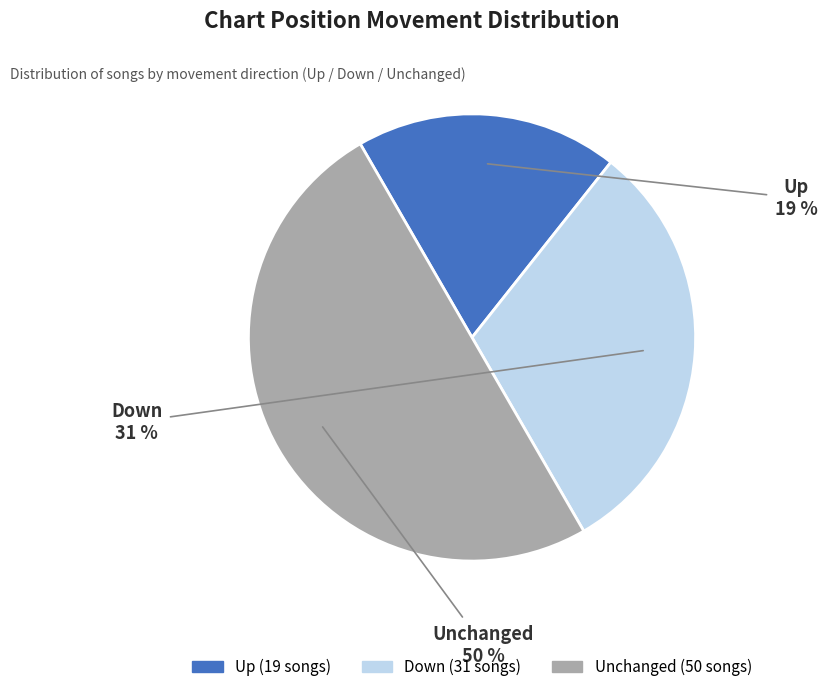

Does Up represent more than half of the total?

No